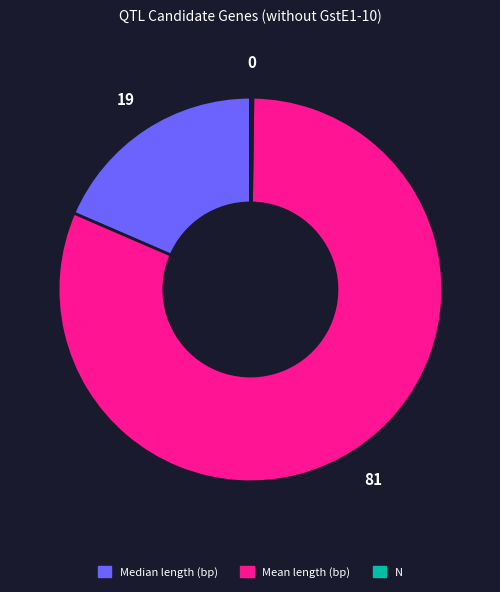

Is there any slice that represents more than half of the pie?

Yes